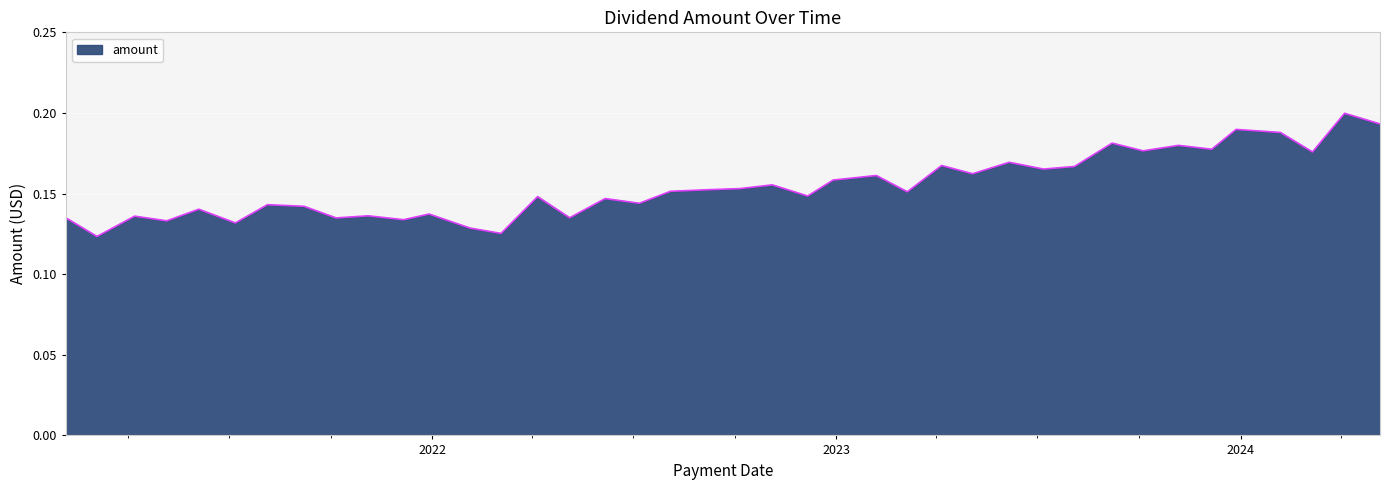

Does the chart have visible grid lines?

Yes